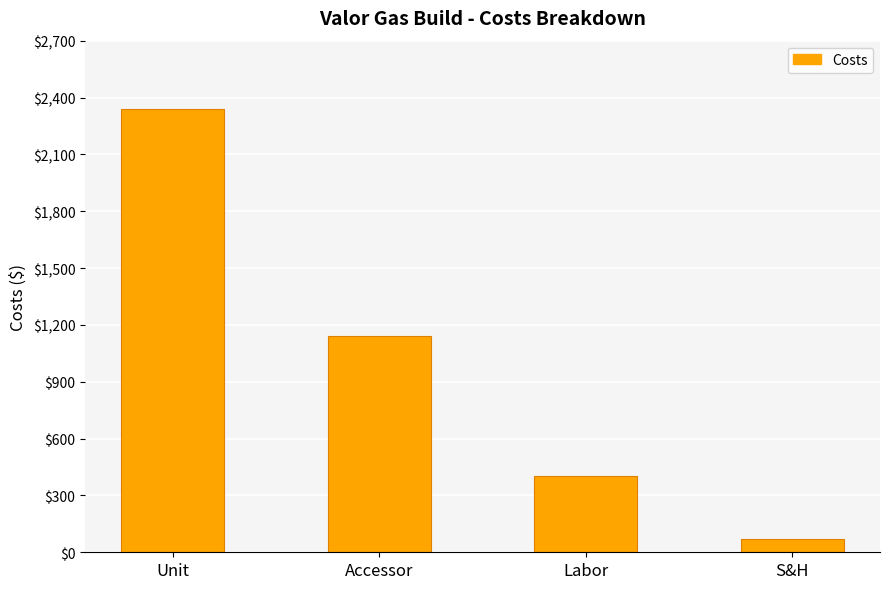

What is the label of the 2nd bar from the left?

Accessor